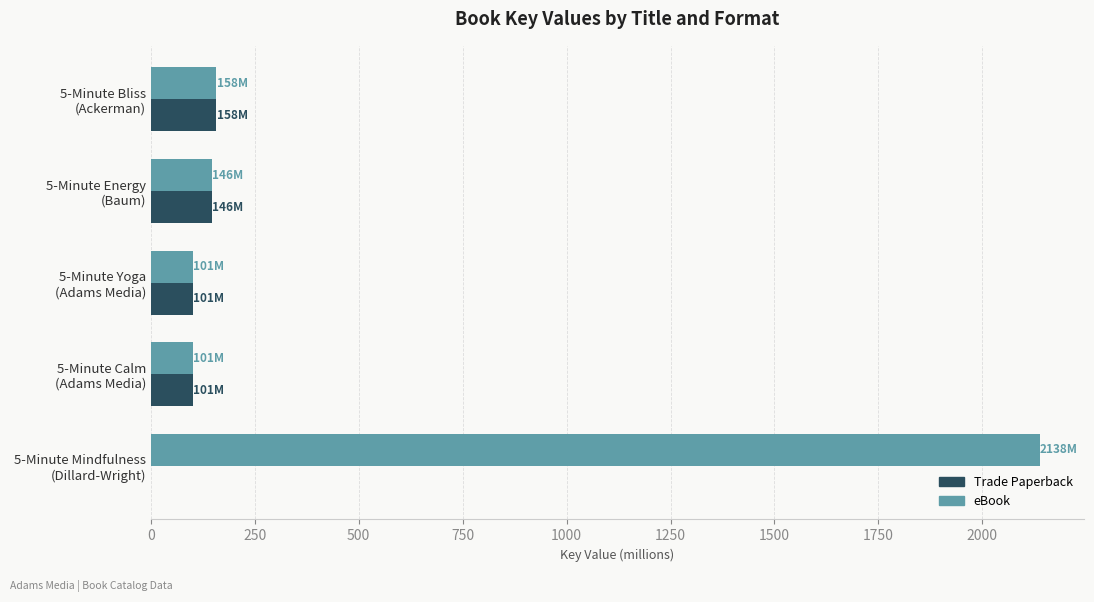

At which category is the sum across all series the highest?

5-Minute Mindfulness
(Dillard-Wright)